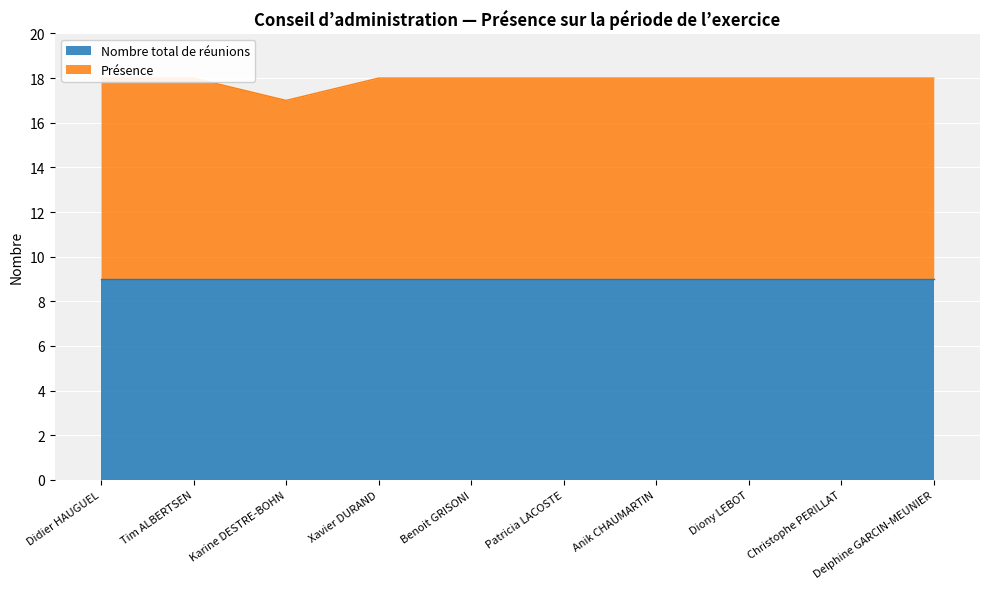

What is the difference between the values at Karine DESTRE-BOHN and Xavier DURAND?

1